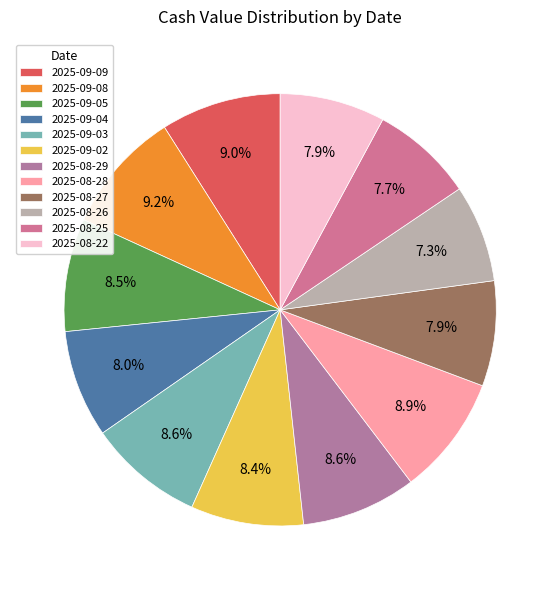

Is there a majority slice in this chart?

No